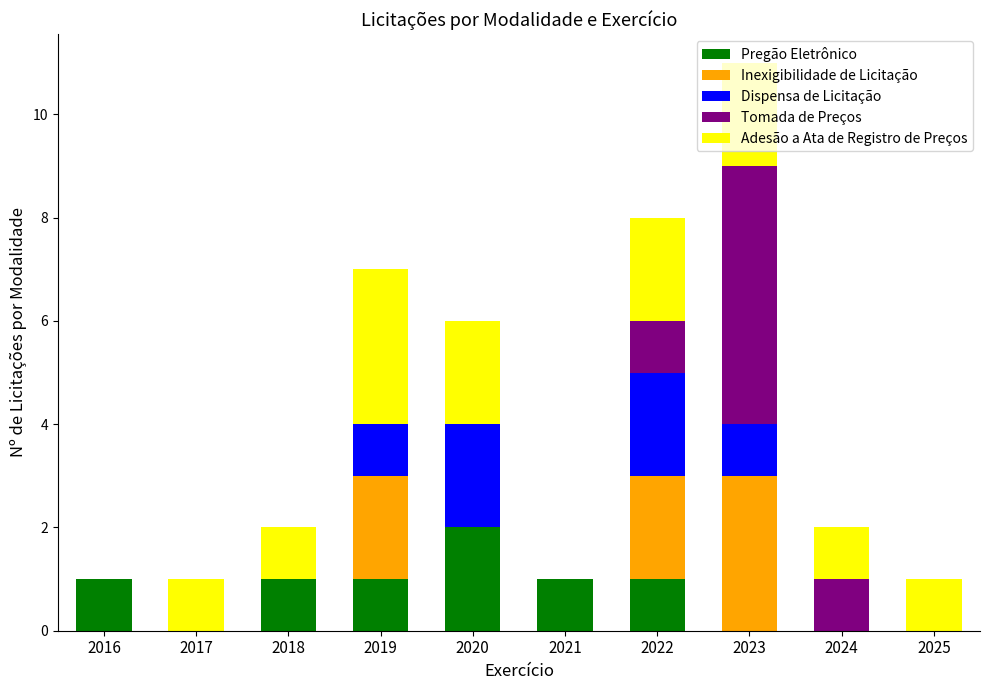

The value of Pregão Eletrônico at 2017 is 0. True or false?

True